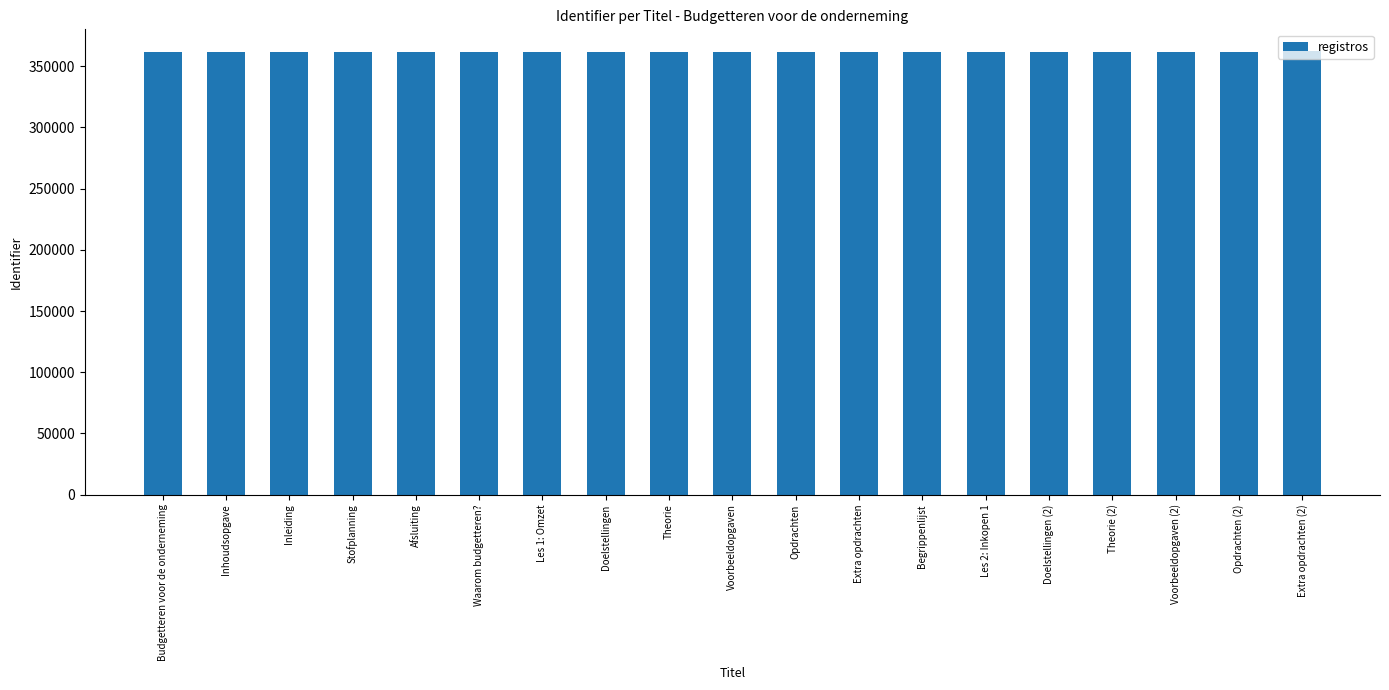

What is the maximum value shown in the chart?

361904